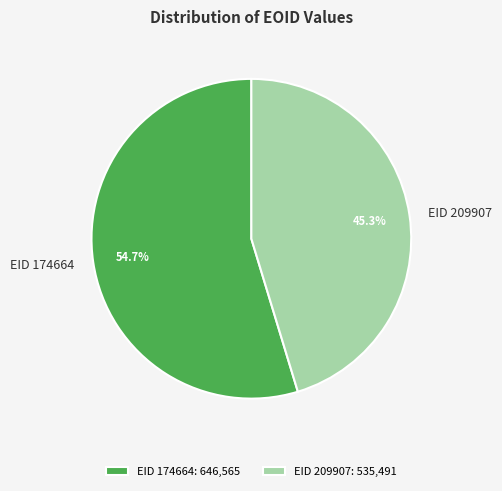

Does EID 174664 represent more than half of the total?

Yes